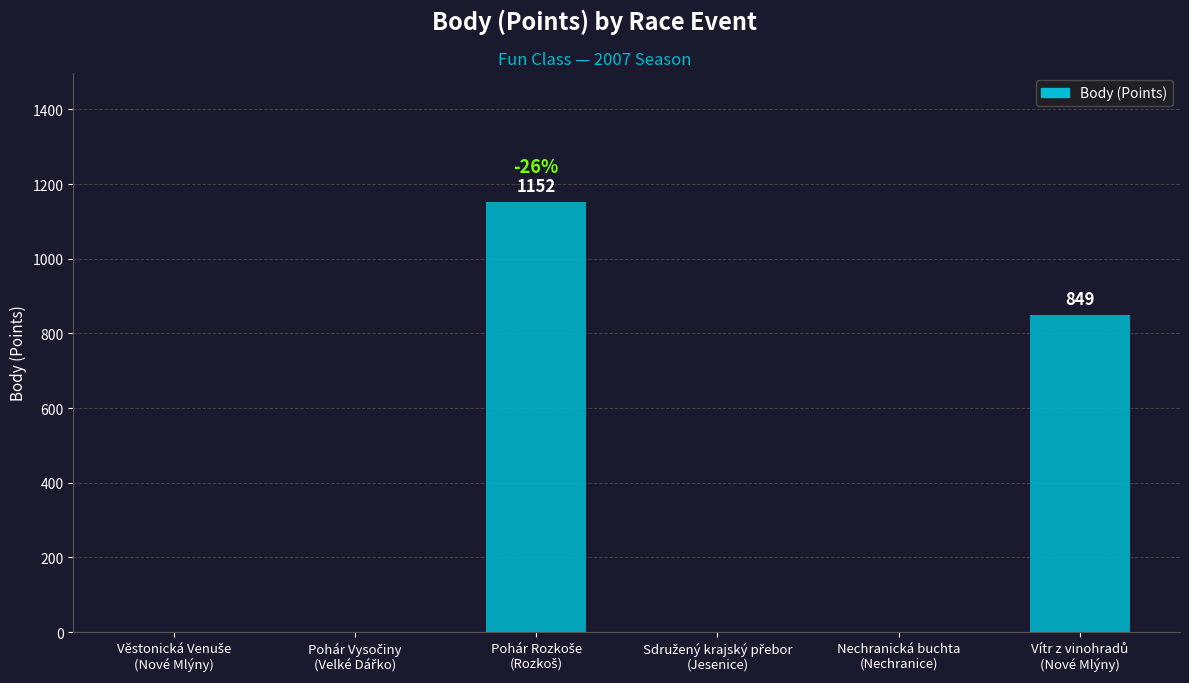

How many values are between 0 and 849?

5